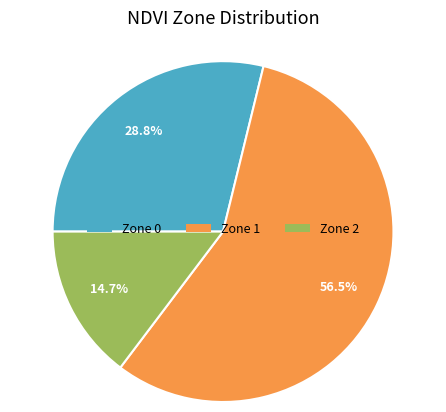

Is there any slice that represents more than half of the pie?

Yes